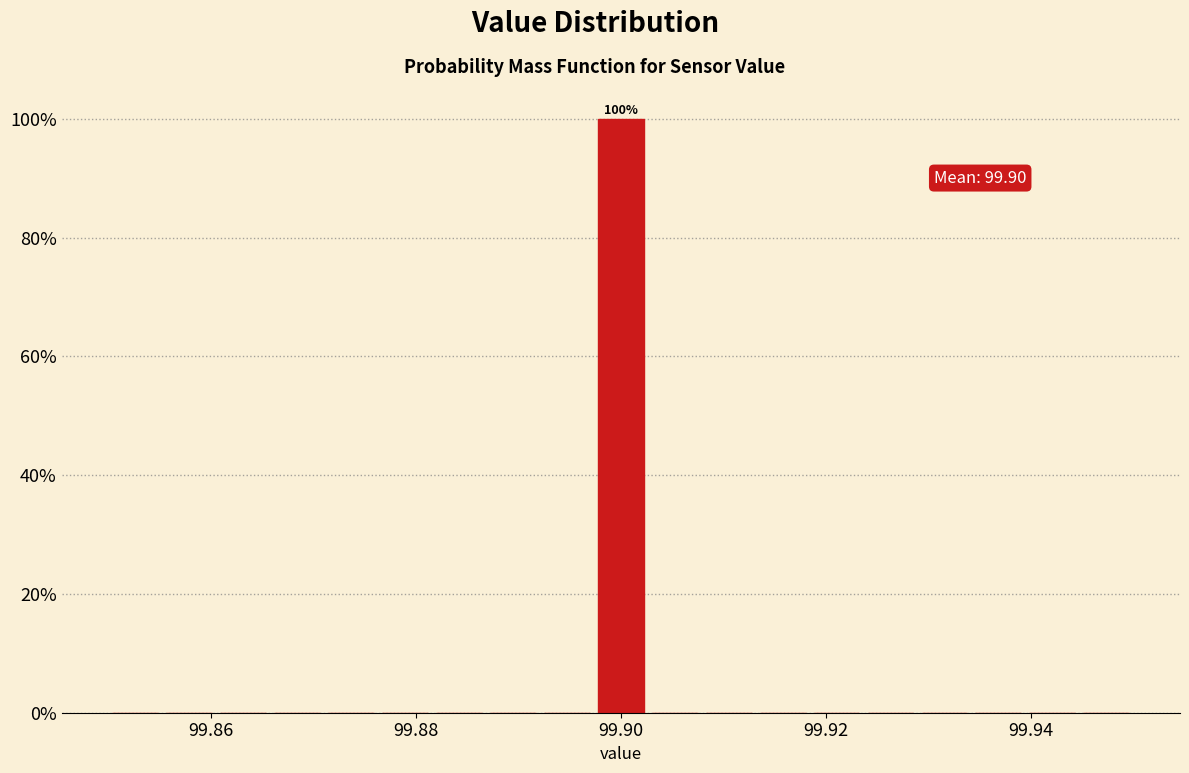

Around what value on the x-axis is the tallest bar? Give the approximate position of its centre, as read against the axis.

99.900